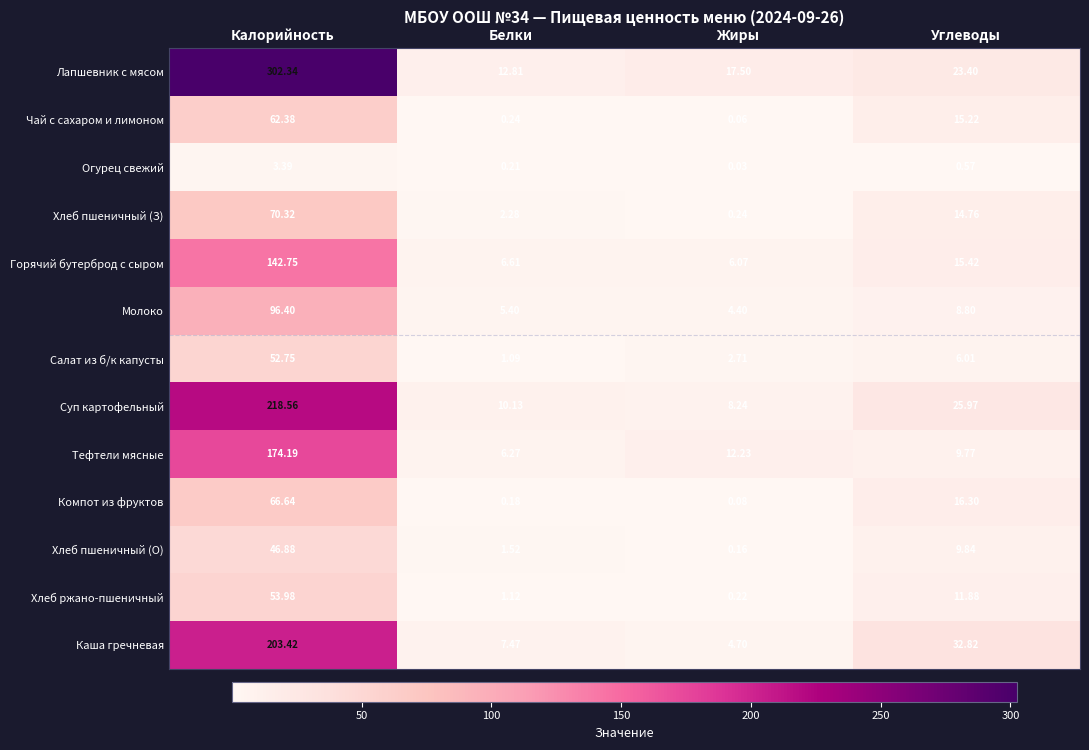

Rank the series at Белки from lowest to highest value.

Компот из фруктов, Огурец свежий, Чай с сахаром и лимоном, Салат из б/к капусты, Хлеб ржано-пшеничный, Хлеб пшеничный (О), Хлеб пшеничный (З), Молоко, Тефтели мясные, Горячий бутерброд с сыром, Каша гречневая, Суп картофельный, Лапшевник с мясом